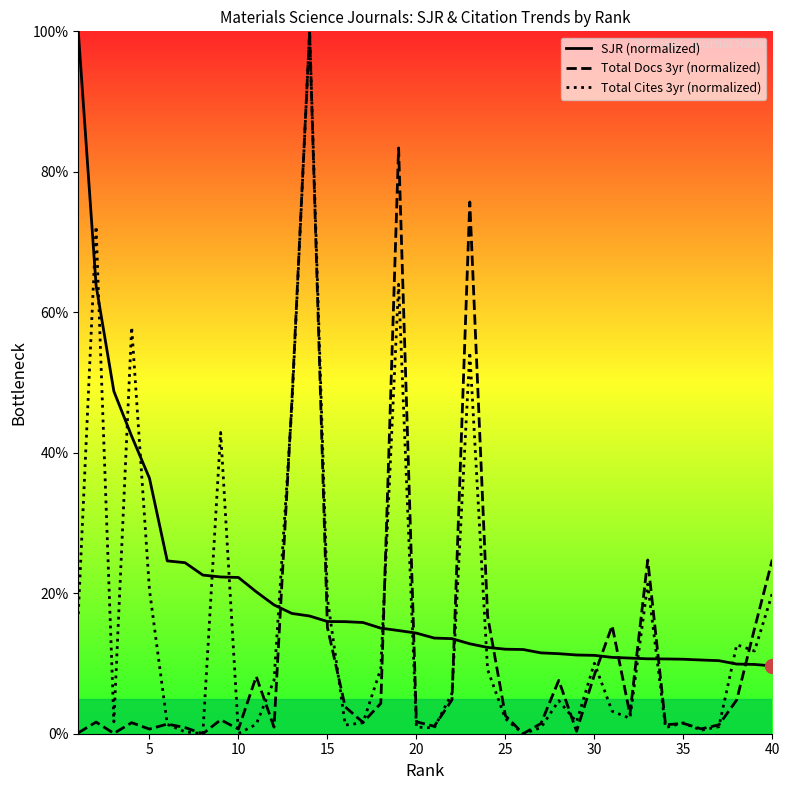

Read the SJR (normalized) value at 25.

12.0